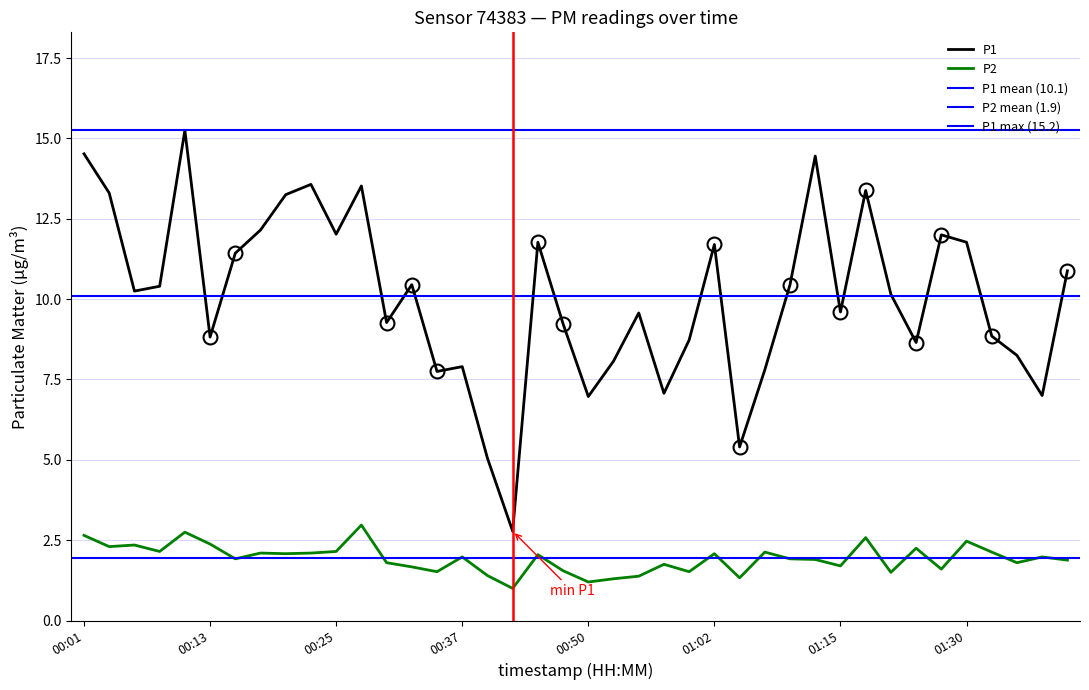

What are all the series names shown in the legend?

P1, P2